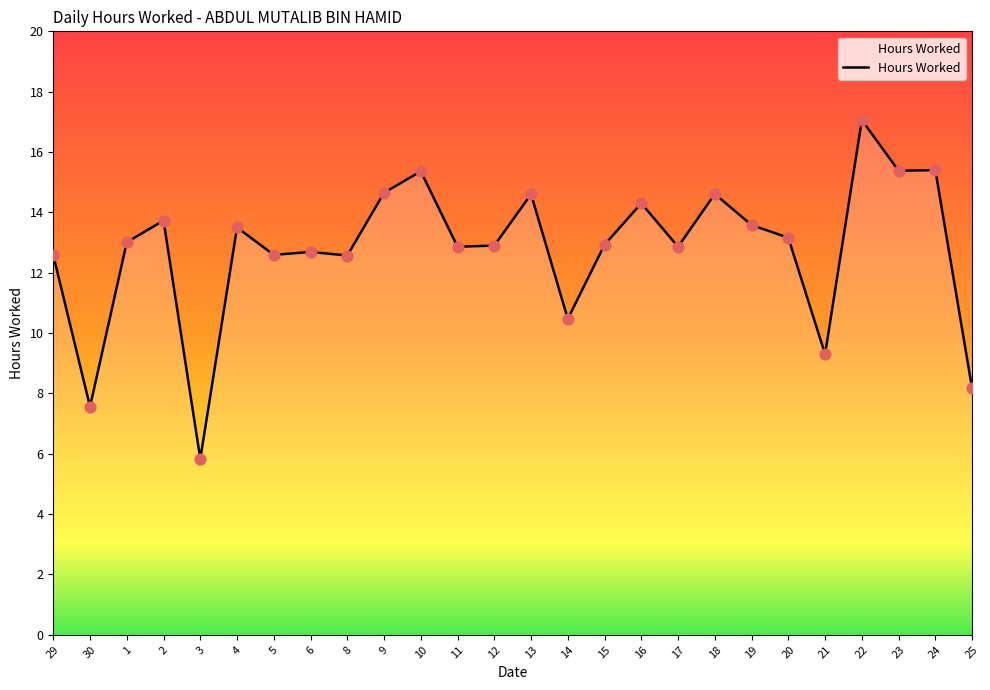

Between 3 and 22, which is larger?

22